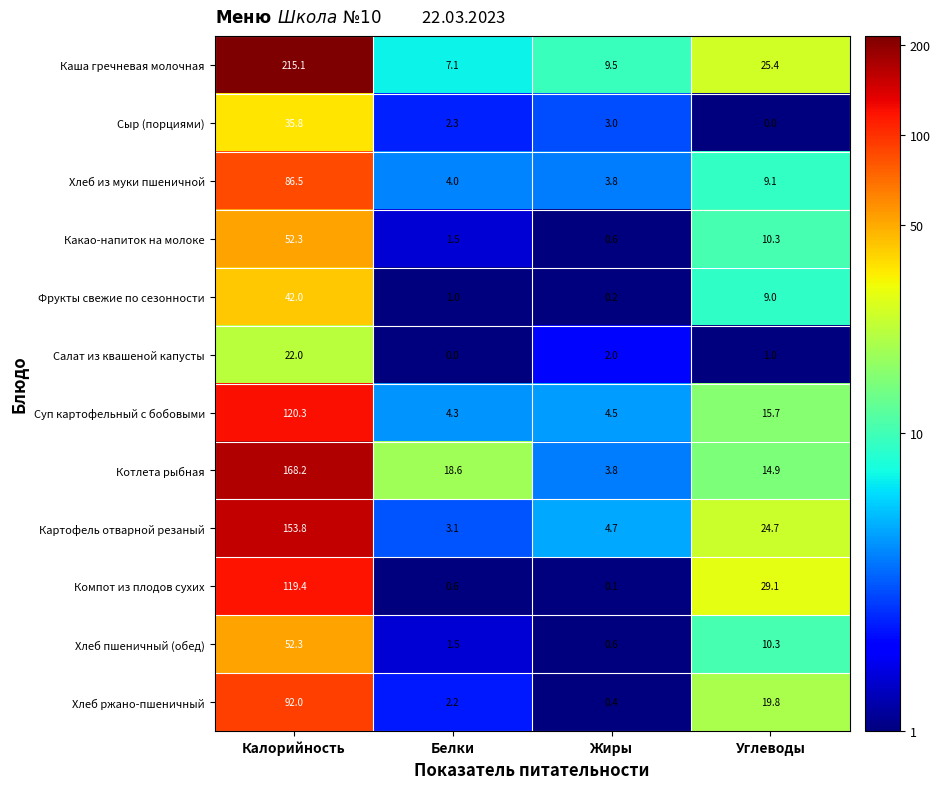

The Какао-напиток на молоке series shows 52.3 at Калорийность. True or false?

True